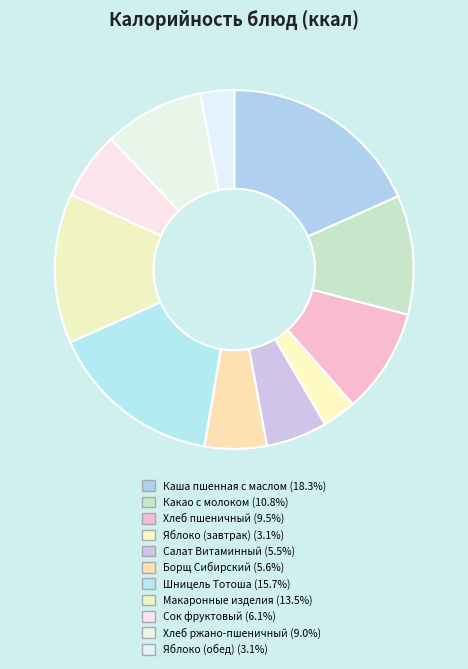

Rank the categories by value from highest to lowest.

Каша пшенная с маслом, Шницель Тотоша, Макаронные изделия, Какао с молоком, Хлеб пшеничный, Хлеб ржано-пшеничный, Сок фруктовый, Борщ Сибирский, Салат Витаминный, Яблоко (завтрак), Яблоко (обед)